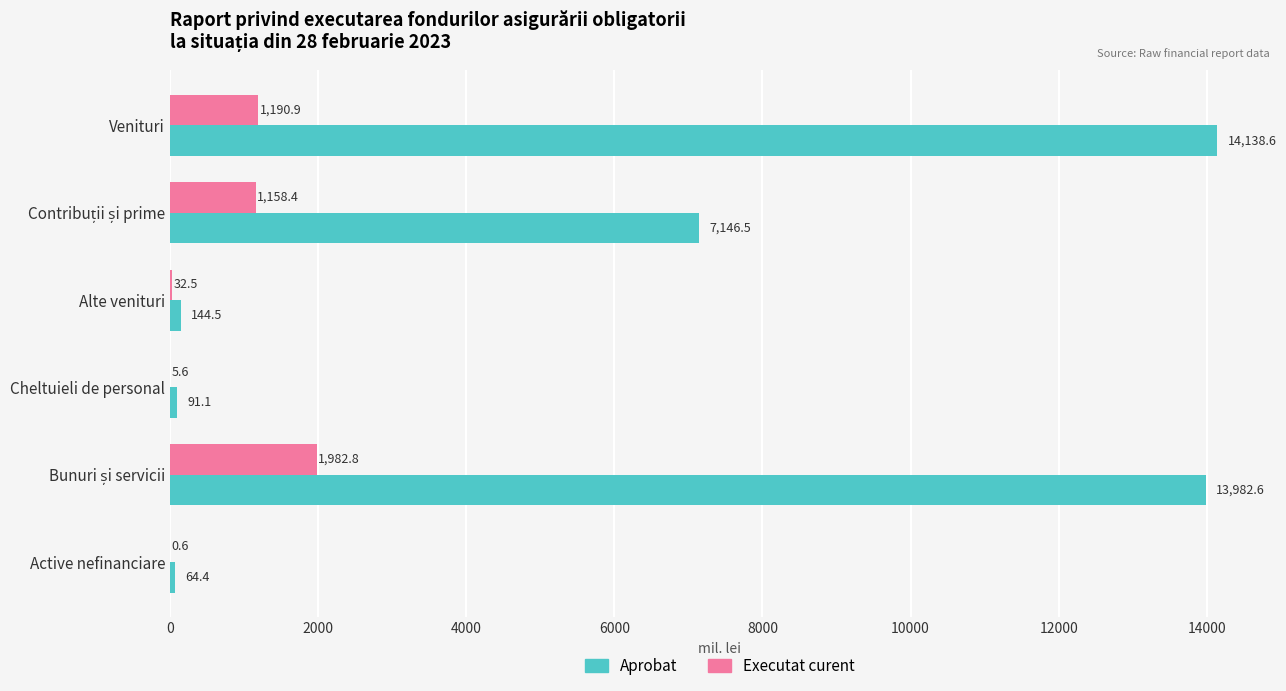

True or false: Executat curent has a value of 32.5 at Alte venituri.

True